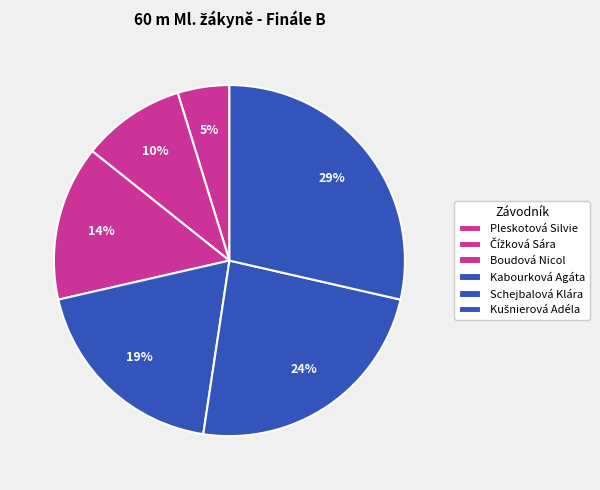

How many slices are in this pie chart?

6